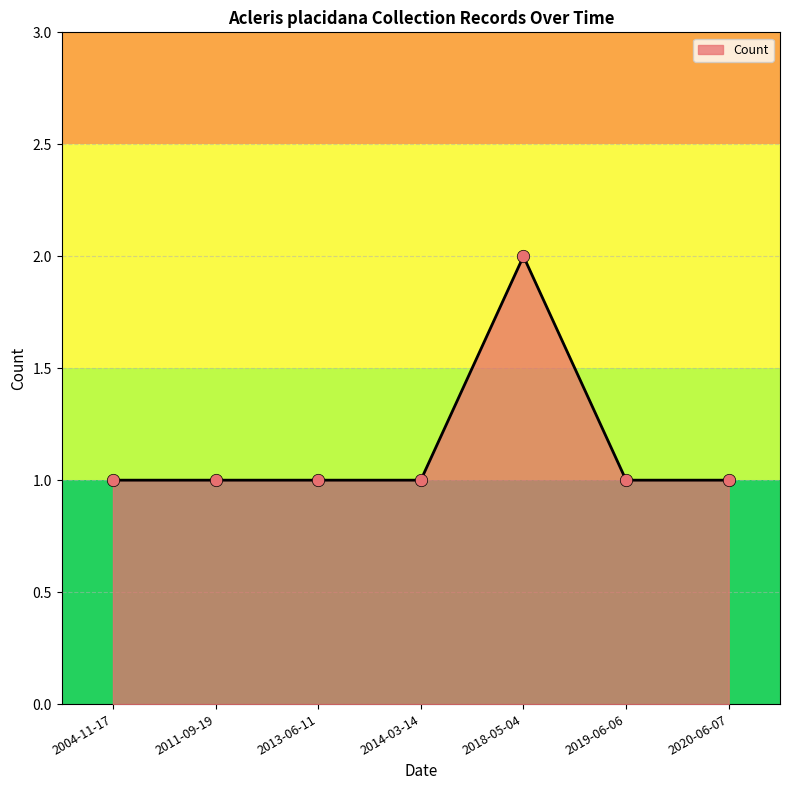

What is the ratio of the value at 2018-05-04 to the value at 2013-06-11?

2.0